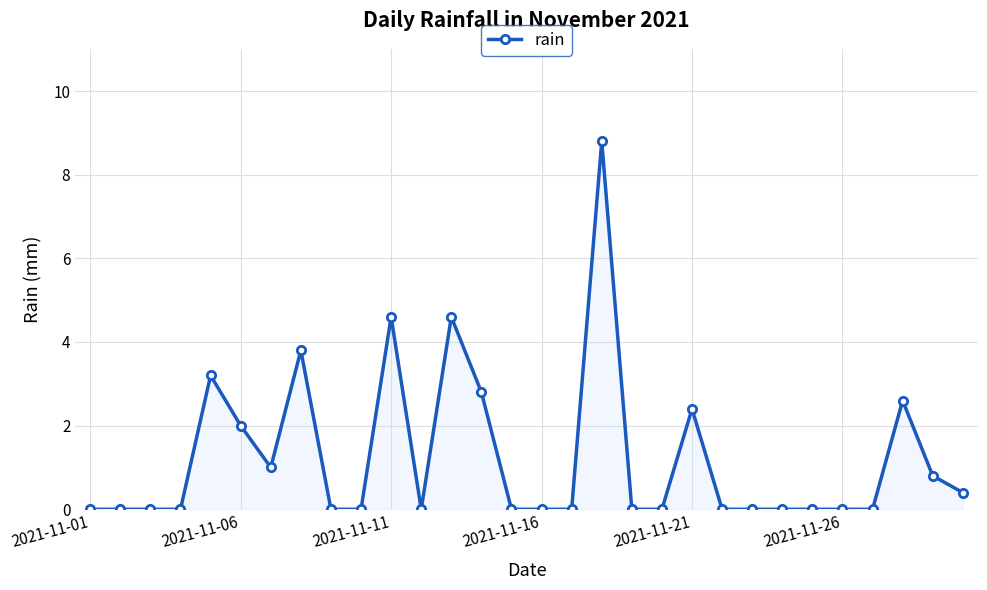

True or false: there are more than 0 points higher than both neighbors.

True